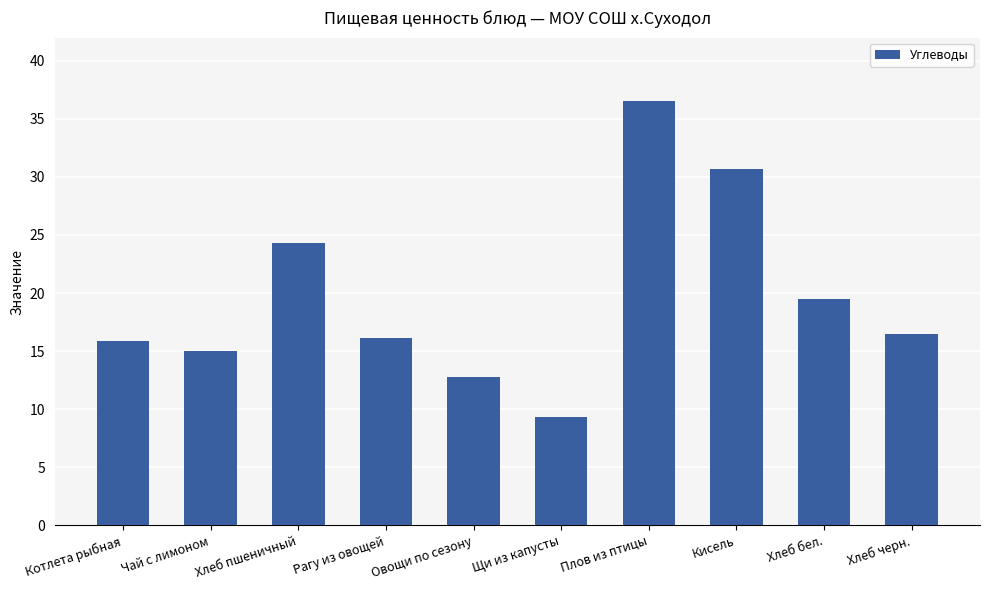

What is the change in value from Котлета рыбная to Чай с лимоном?

-0.9